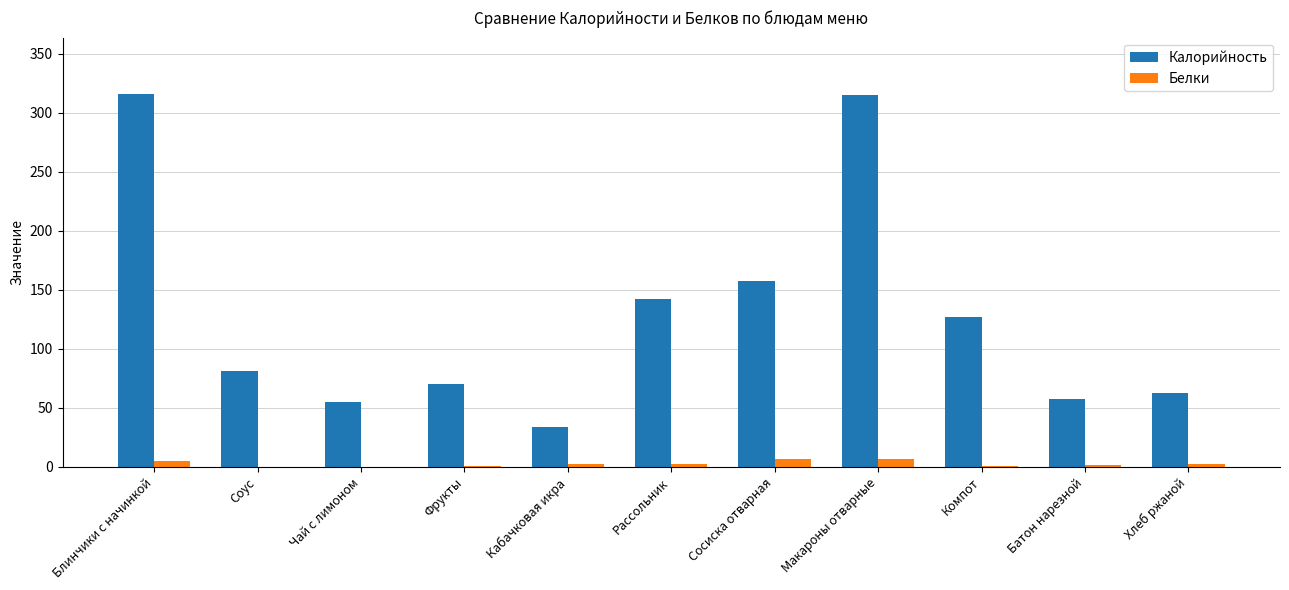

Does the chart contain stacked bars?

No